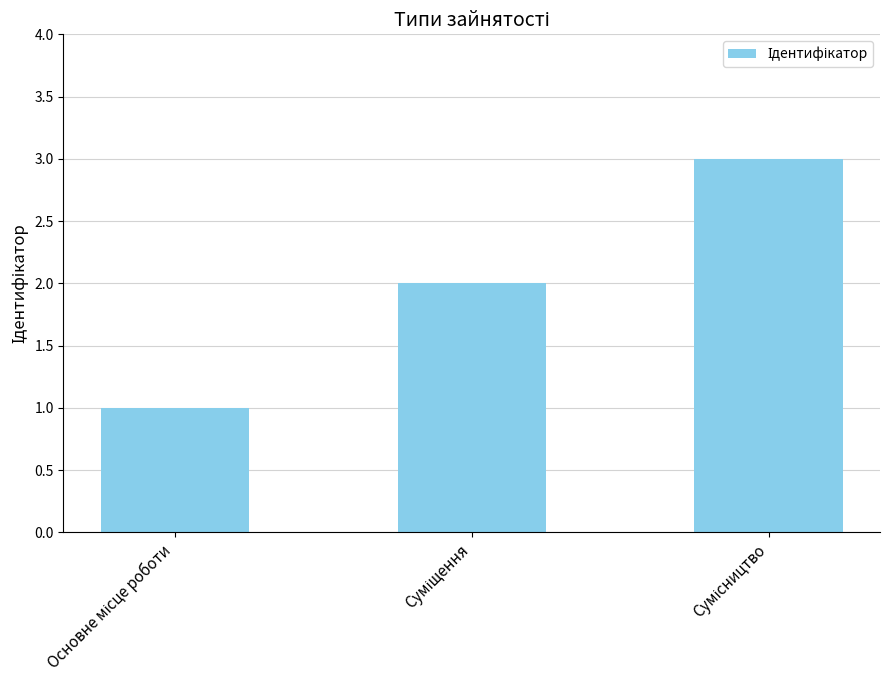

Count the number of categories in the chart.

3